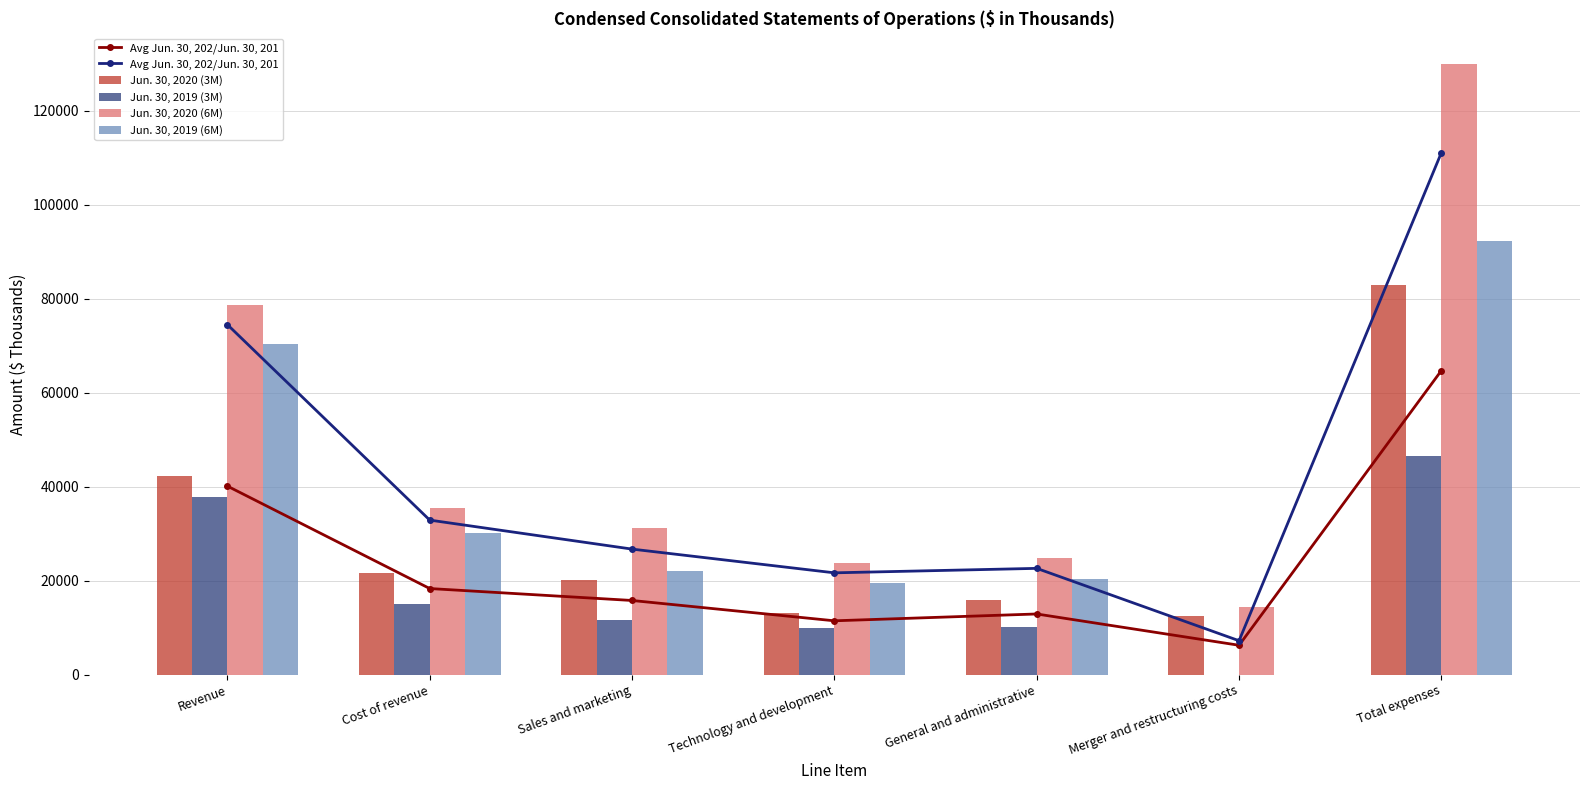

Rank the series at Merger and restructuring costs from lowest to highest value.

Jun. 30, 2019 (3M), Jun. 30, 2019 (6M), Avg Jun. 30, 202/Jun. 30, 201, Jun. 30, 2020 (3M), Jun. 30, 2020 (6M)